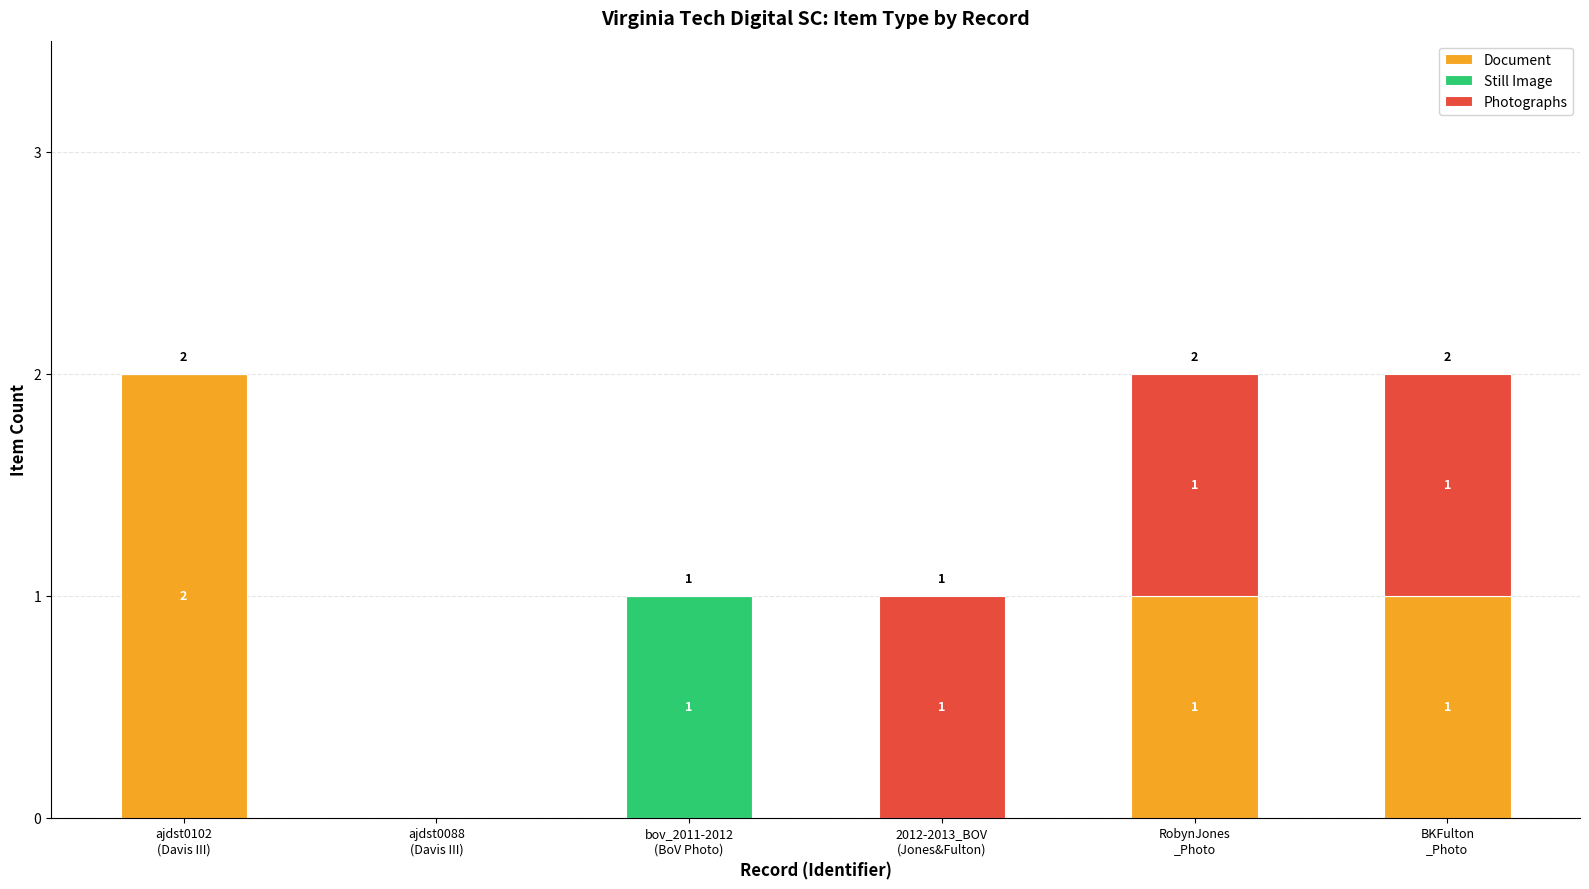

What is the sum of all Document values?

4